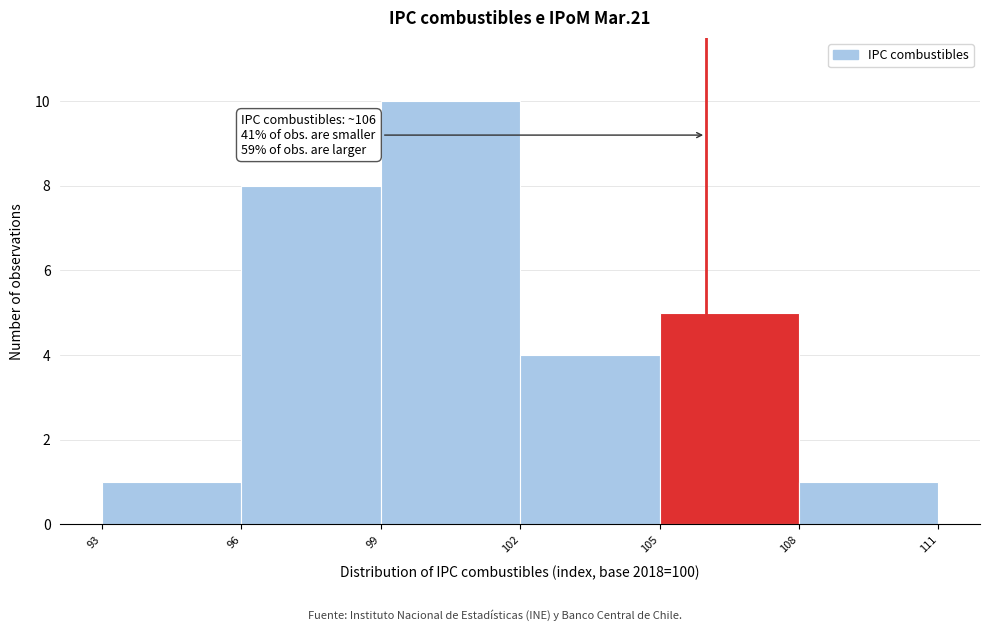

Over which range of the x-axis is the bar tallest?

99 to 102